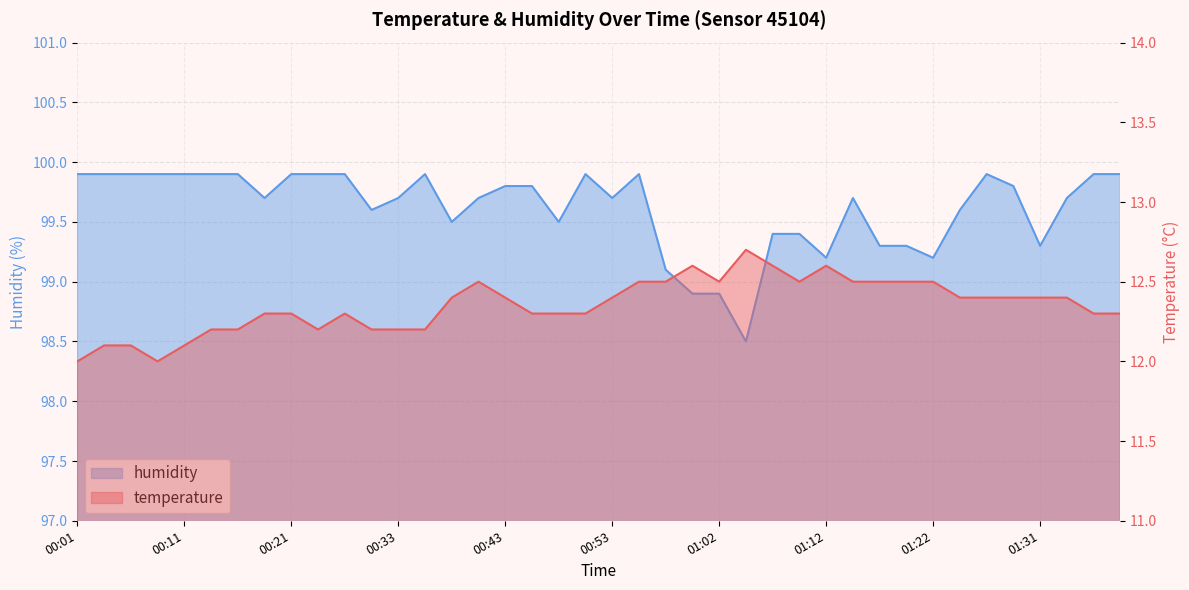

What is the label of the 34th point from the right?

00:16